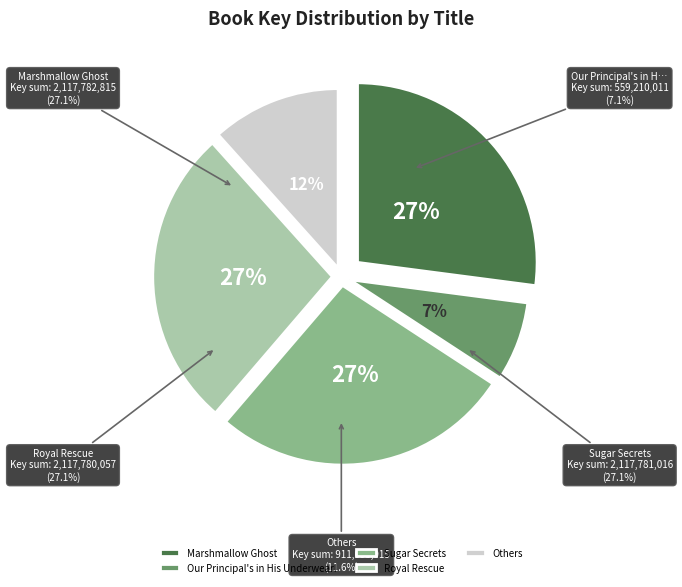

Is Giants Farm the majority of the pie?

No